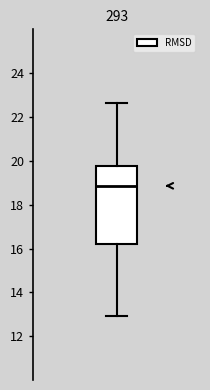

Read this box plot against the y-axis: the position of the median line, the range covered by the box, and the ends of both whiskers. The values are not printed on the chart, so give them approximately, as read against the axis.

median 18.8, box 16.2 to 19.8, whiskers 13.0 to 22.6